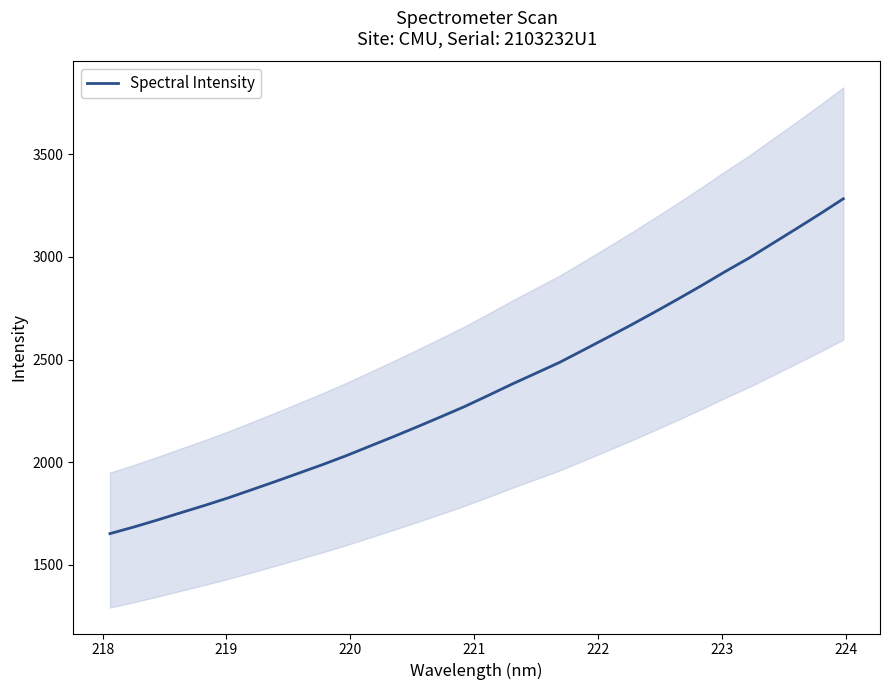

What is the minimum value for Spectral Intensity?

1651.1